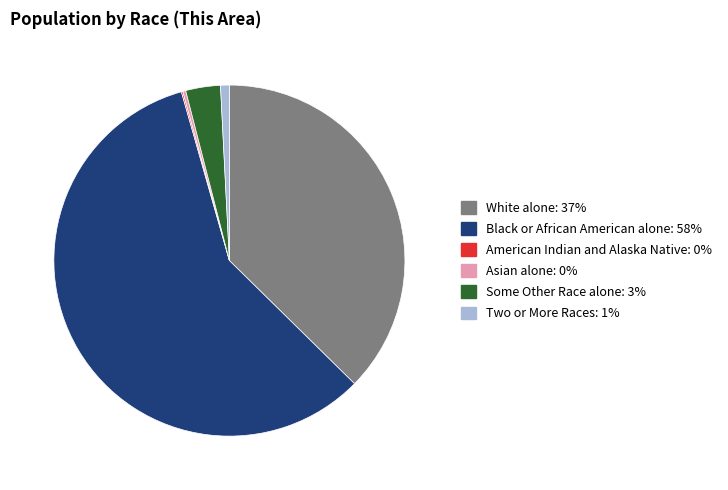

Is there a majority slice in this chart?

Yes